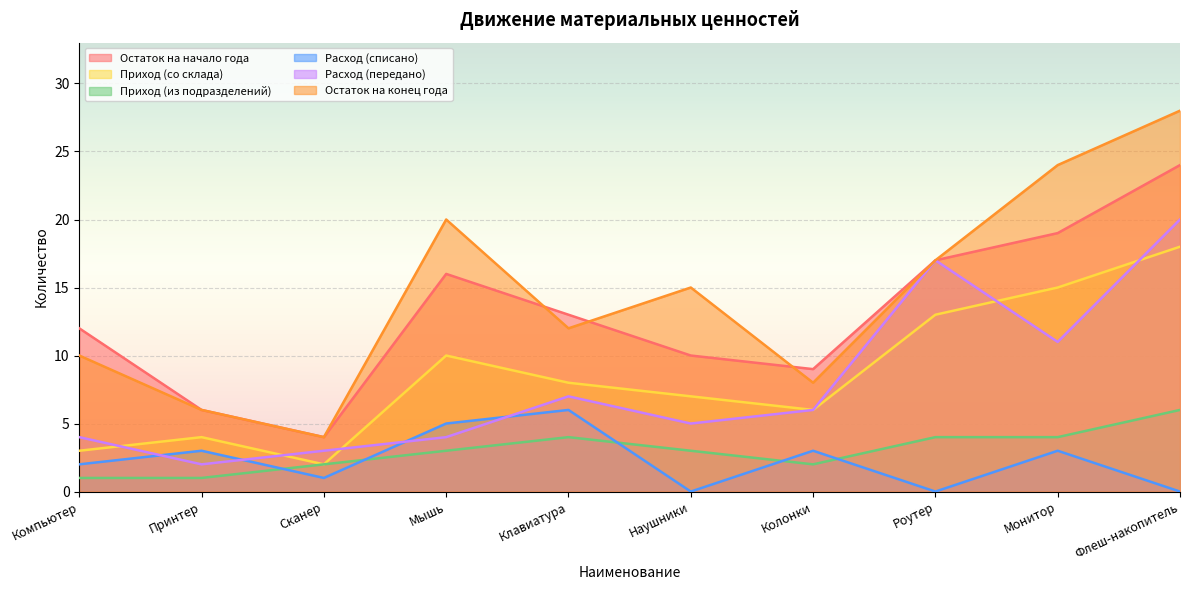

Reading left to right, what are all the values shown in this chart?

Остаток на начало года: Компьютер=12	Принтер=6	Сканер=4	Мышь=16	Клавиатура=13	Наушники=10	Колонки=9	Роутер=17	Монитор=19	Флеш-накопитель=24
Приход (со склада): Компьютер=3	Принтер=4	Сканер=2	Мышь=10	Клавиатура=8	Наушники=7	Колонки=6	Роутер=13	Монитор=15	Флеш-накопитель=18
Приход (из подразделений): Компьютер=1	Принтер=1	Сканер=2	Мышь=3	Клавиатура=4	Наушники=3	Колонки=2	Роутер=4	Монитор=4	Флеш-накопитель=6
Расход (списано): Компьютер=2	Принтер=3	Сканер=1	Мышь=5	Клавиатура=6	Наушники=0	Колонки=3	Роутер=0	Монитор=3	Флеш-накопитель=0
Расход (передано): Компьютер=4	Принтер=2	Сканер=3	Мышь=4	Клавиатура=7	Наушники=5	Колонки=6	Роутер=17	Монитор=11	Флеш-накопитель=20
Остаток на конец года: Компьютер=10	Принтер=6	Сканер=4	Мышь=20	Клавиатура=12	Наушники=15	Колонки=8	Роутер=17	Монитор=24	Флеш-накопитель=28